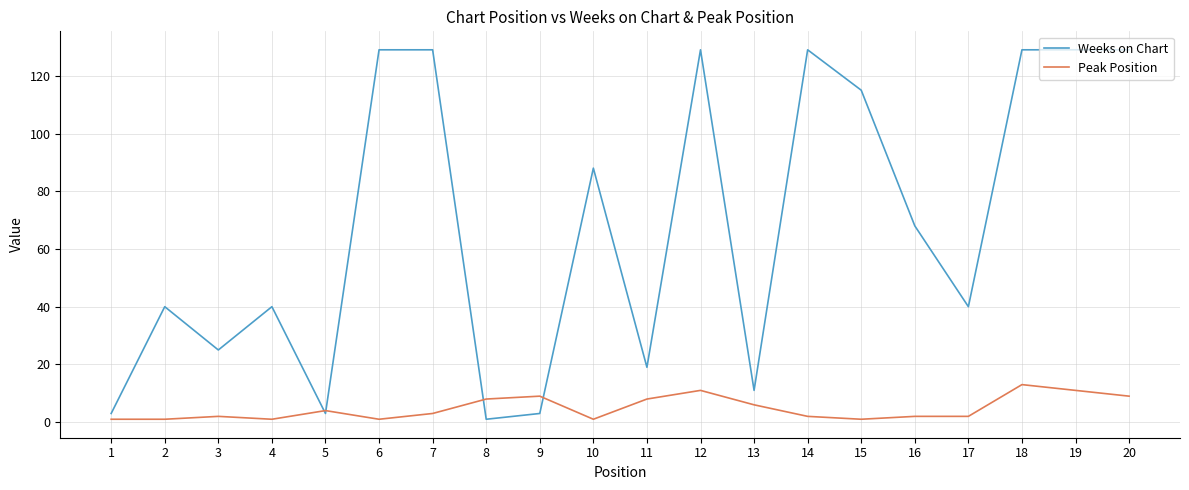

True or false: Peak Position has more than 1 points higher than both neighbors.

True